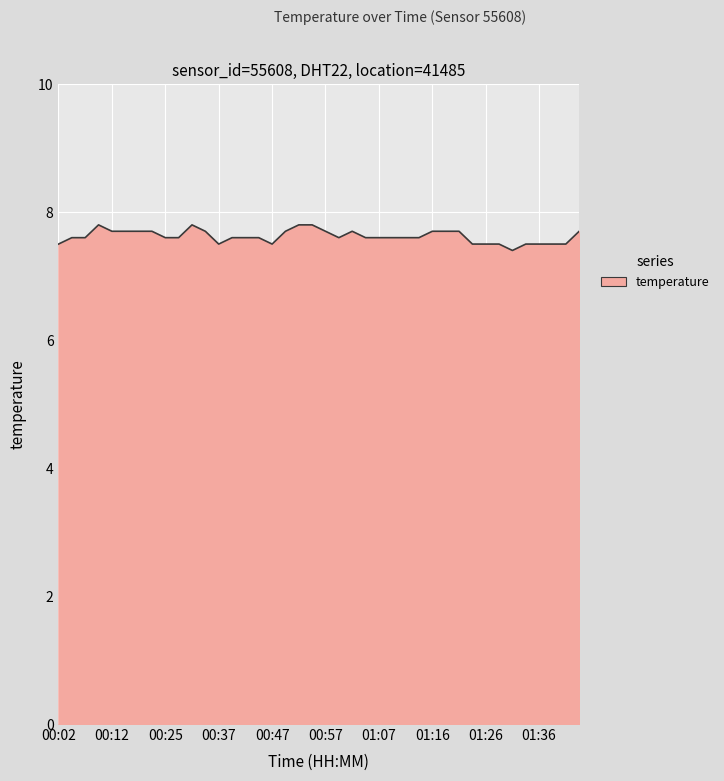

How many values are between 7 and 8?

40